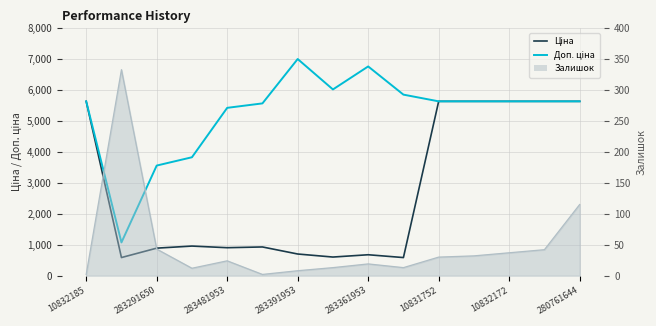

The Доп. ціна series shows 2268.0 at 13. True or false?

False